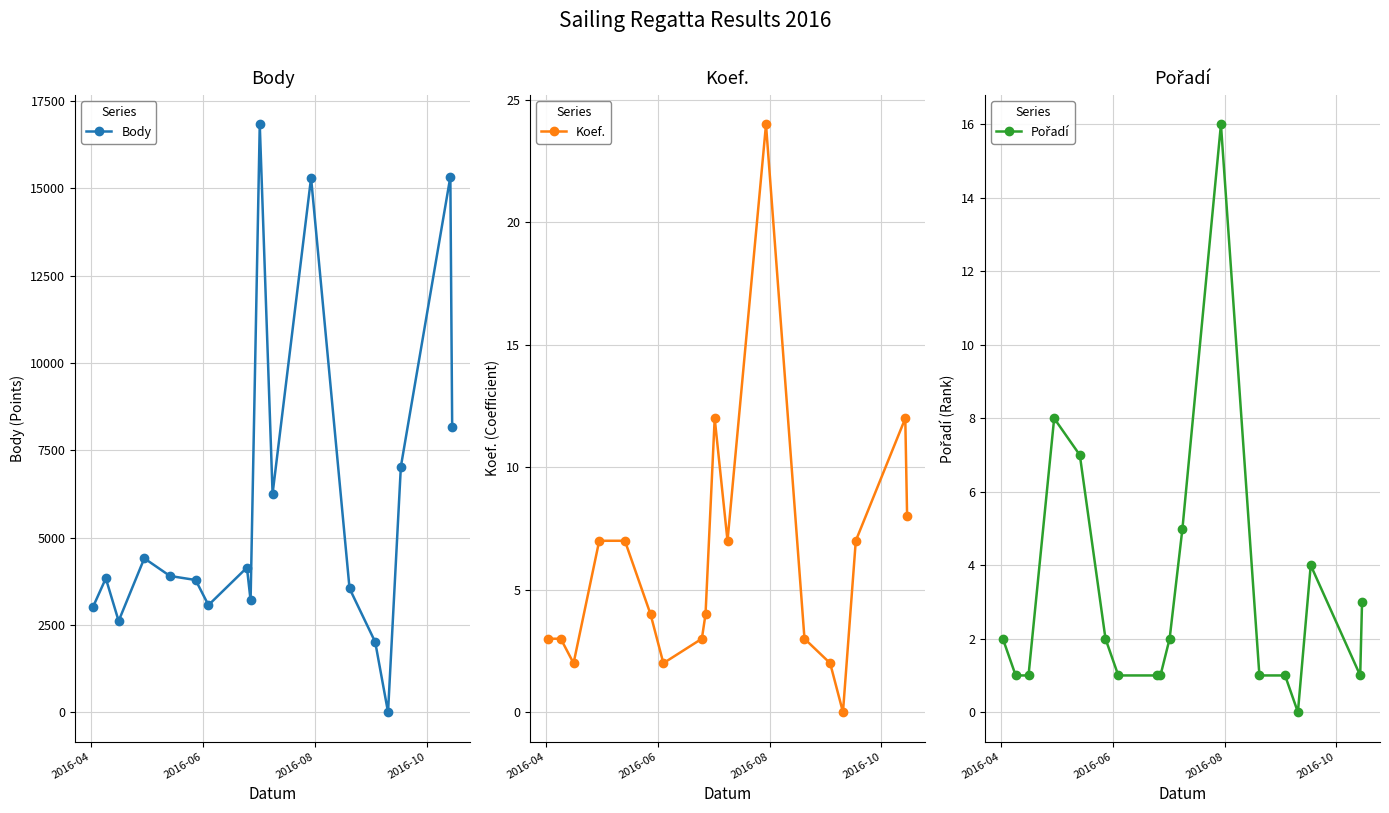

True or false: Koef. has more than 2 interior local peaks.

True